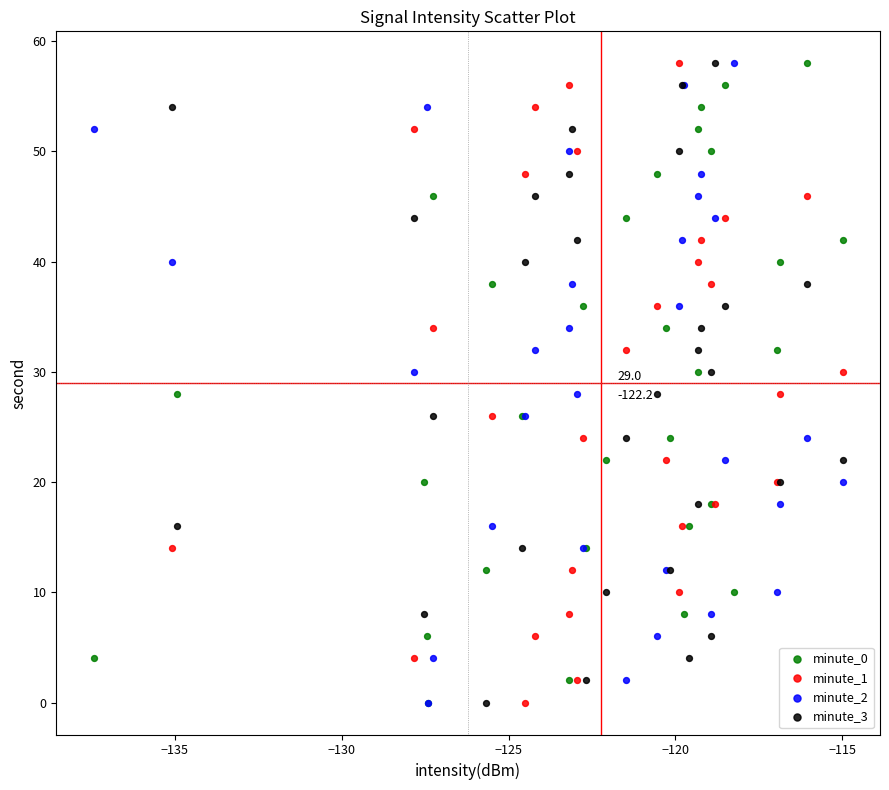

What are all the series names shown in the legend?

minute_0, minute_1, minute_2, minute_3